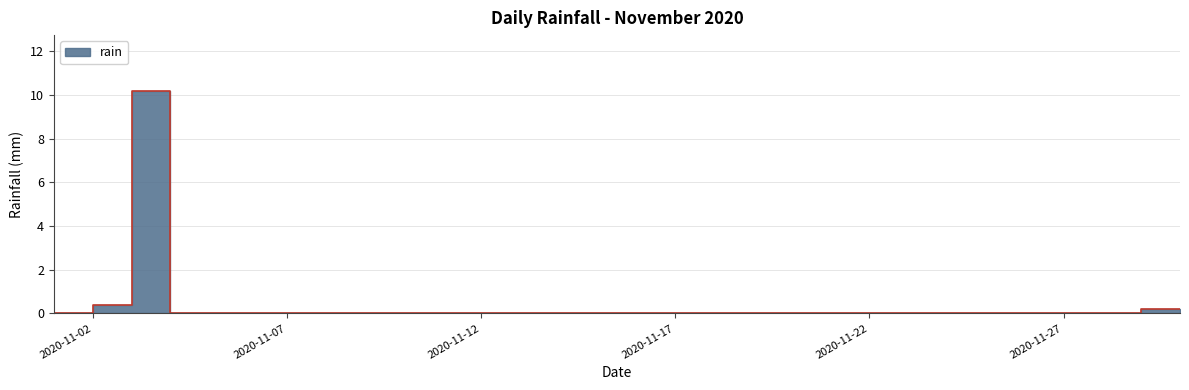

Reading left to right, list all the values displayed in this chart.

0.0	0.0	0.4	10.2	0.0	0.0	0.0	0.0	0.0	0.0	0.0	0.0	0.0	0.0	0.0	0.0	0.0	0.0	0.0	0.0	0.0	0.0	0.0	0.0	0.0	0.0	0.0	0.0	0.0	0.2